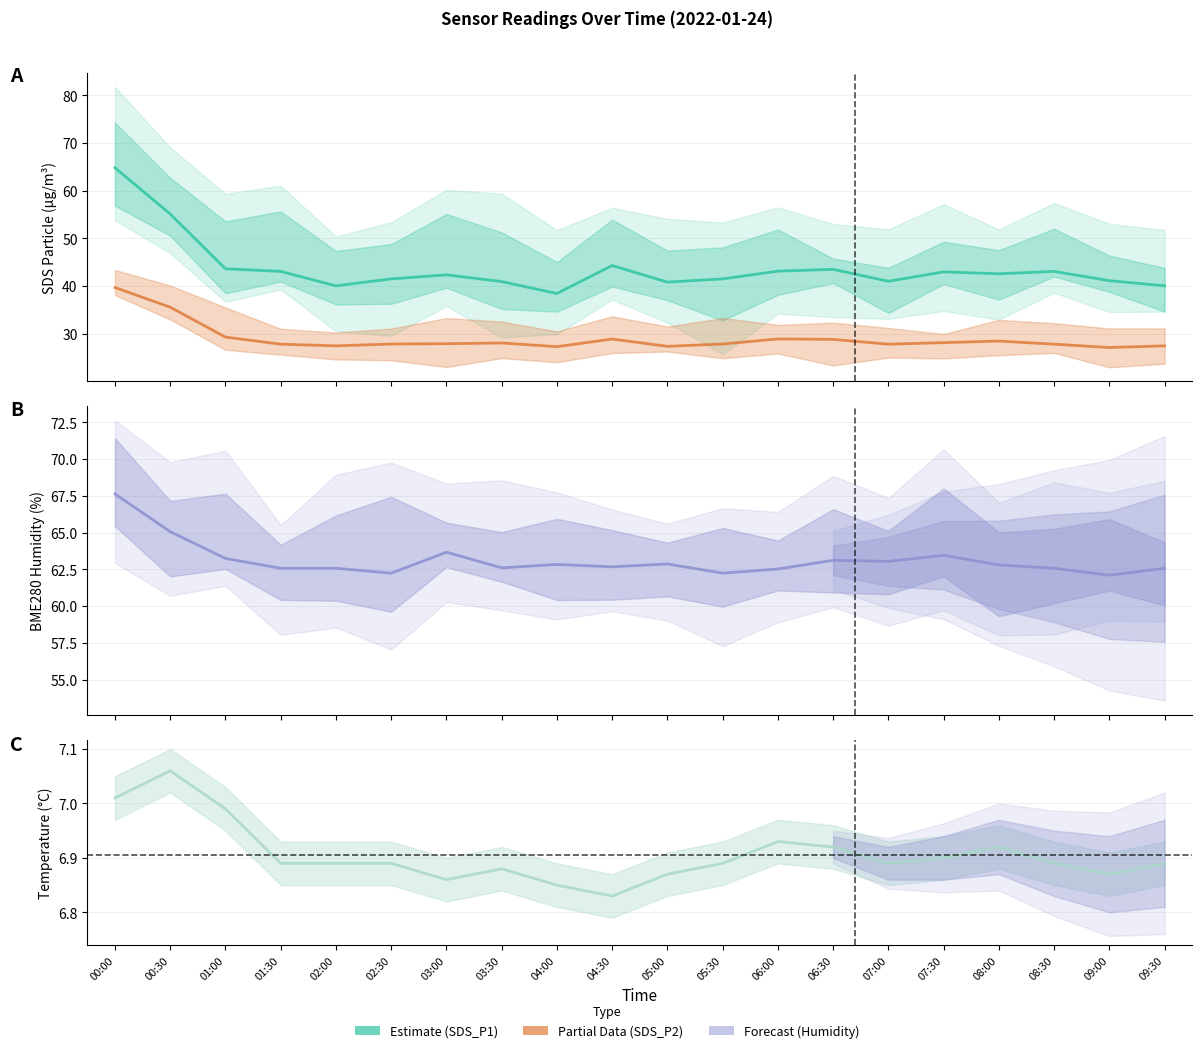

At which category does the chart reach its peak across all series?

00:00